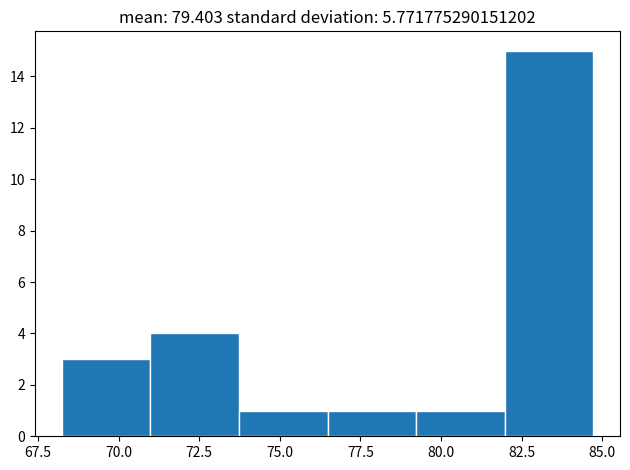

Reading left to right, list every bar in this chart as the range it spans on the x-axis followed by its height. Neither the bar edges nor the heights are printed on the chart, so give them approximately, as read against the axes.

68.0 to 71.0: 3
71.0 to 73.5: 4
73.5 to 76.5: 1
76.5 to 79.0: 1
79.0 to 82.0: 1
82.0 to 84.5: 15